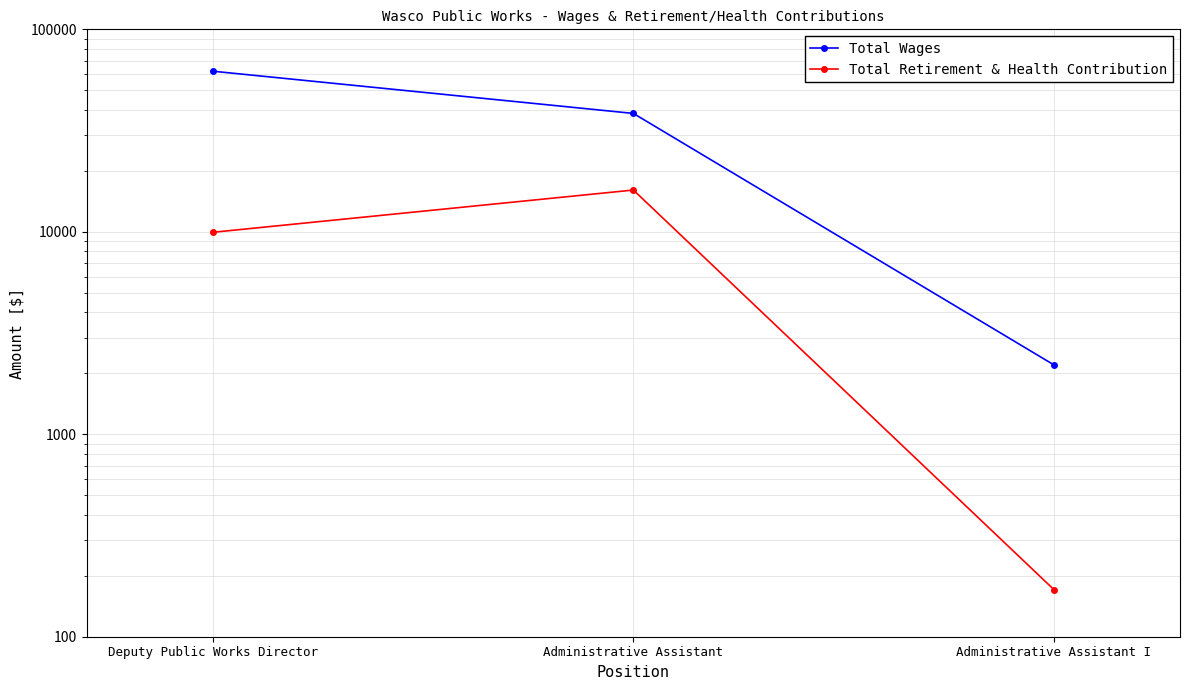

What is the difference between the highest and lowest values at Deputy Public Works Director?

52163